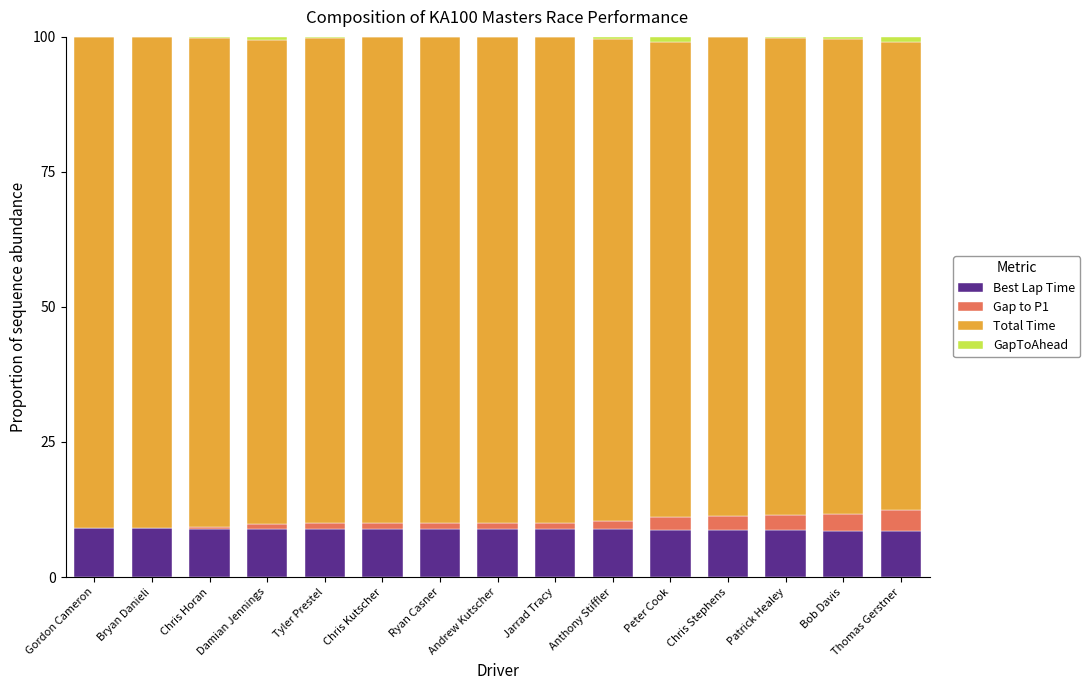

What is the maximum value for Best Lap Time?

9.1